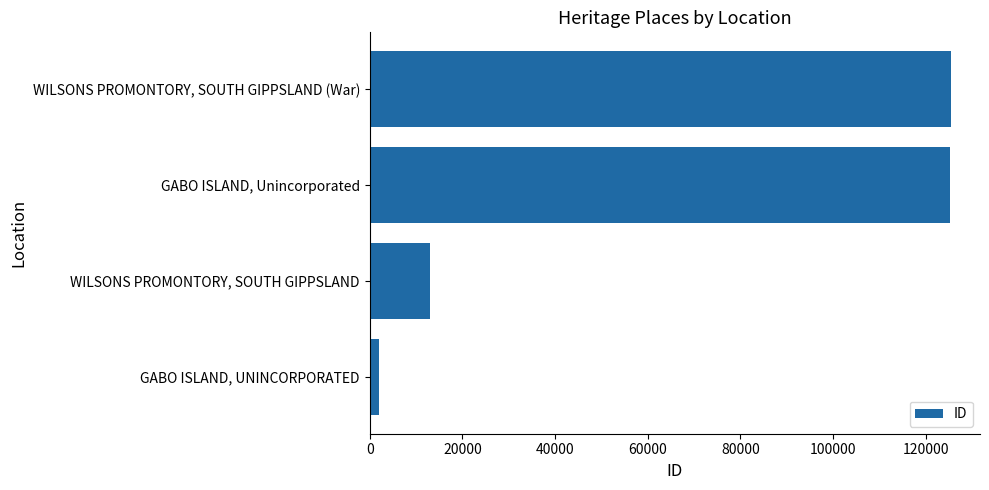

At which label is the value closest to 63725?

WILSONS PROMONTORY, SOUTH GIPPSLAND